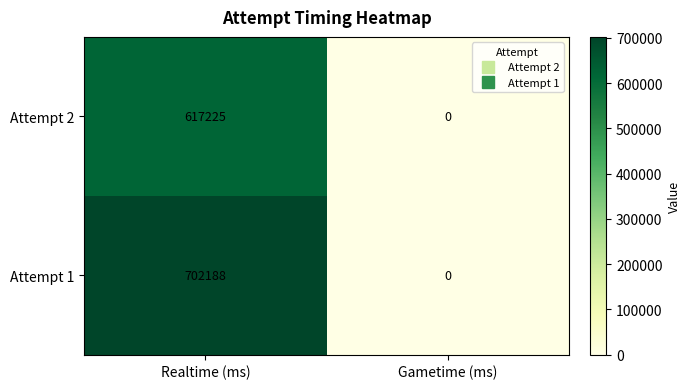

What is the sum of all Attempt 1 values?

702188